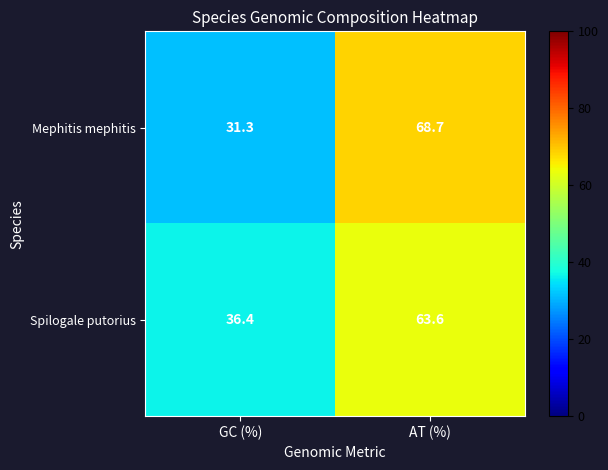

True or false: Spilogale putorius has a value of 17.6 at AT (%).

False